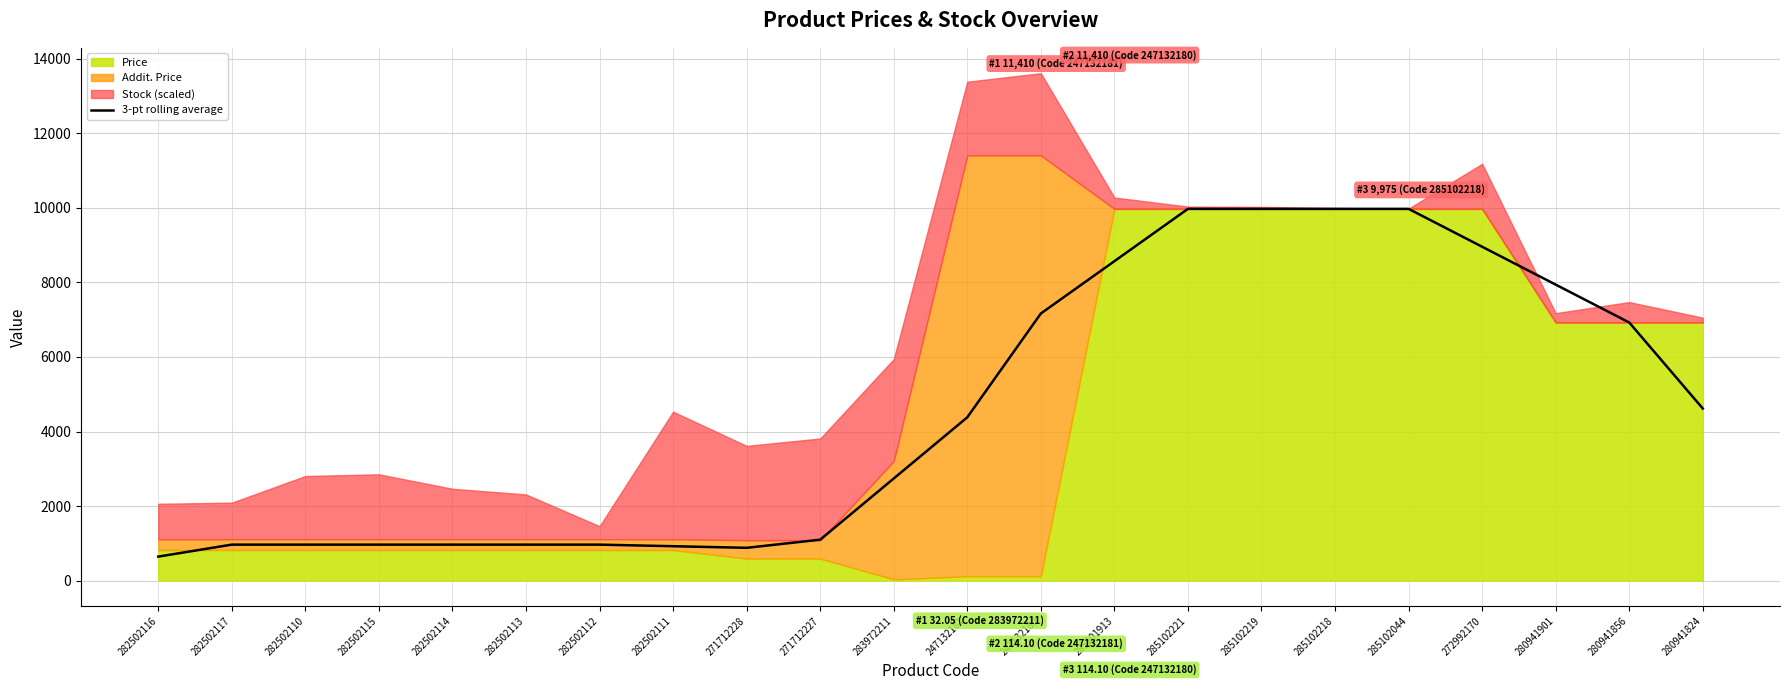

Reading left to right, transcribe all the data shown in this chart.

642.6	963.8	963.8	963.8	963.8	963.8	963.8	921.1	878.5	1096.7	2738.8	4380.9	7166.4	8570.7	9975.0	9975.0	9975.0	9975.0	8958.5	7942.1	6925.7	4617.1